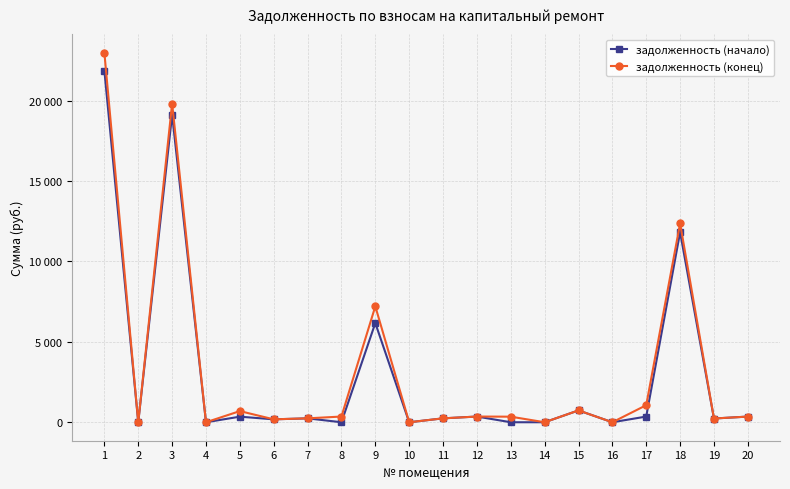

Is this an area chart (filled region under the line)?

No